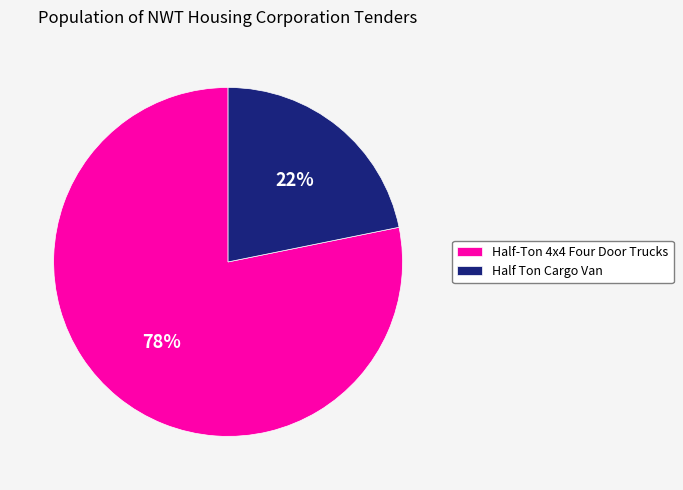

Does any single category account for the majority?

Yes